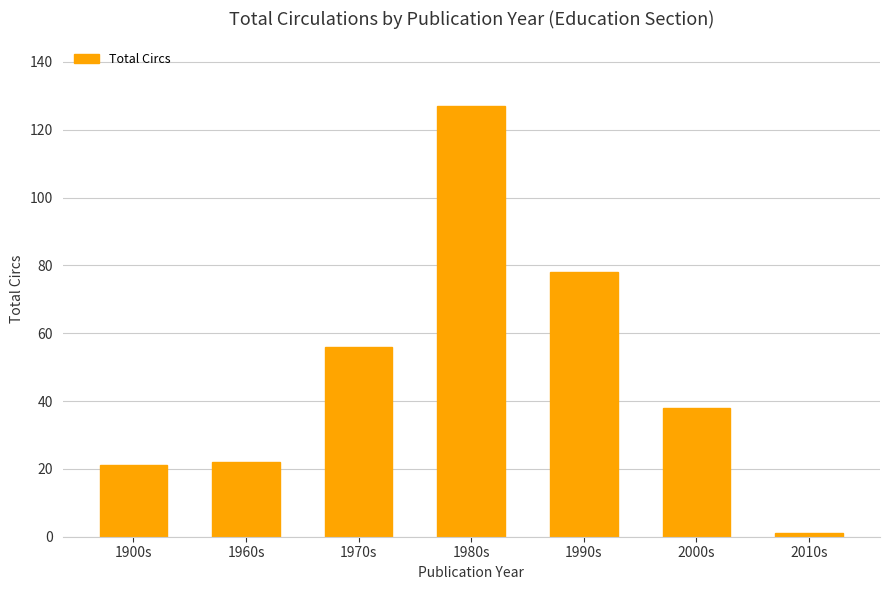

What is the approximate value at 1990s?

78